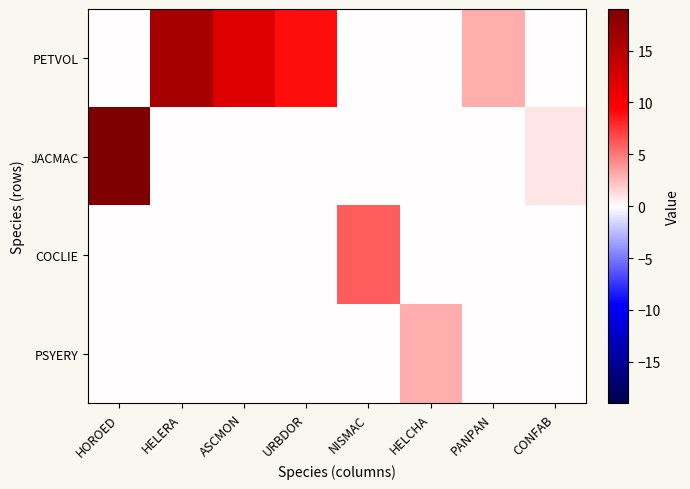

How many data points does each series have?

8